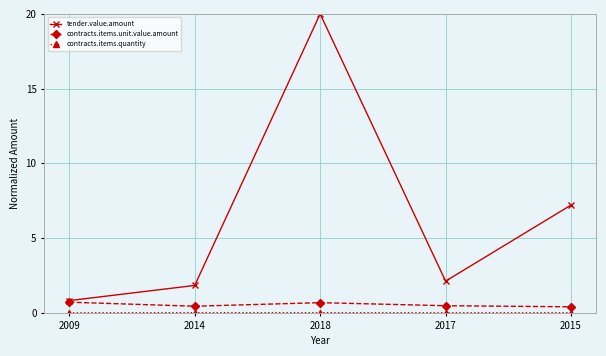

True or false: tender.value.amount has a value of 11.9 at 2018.

False